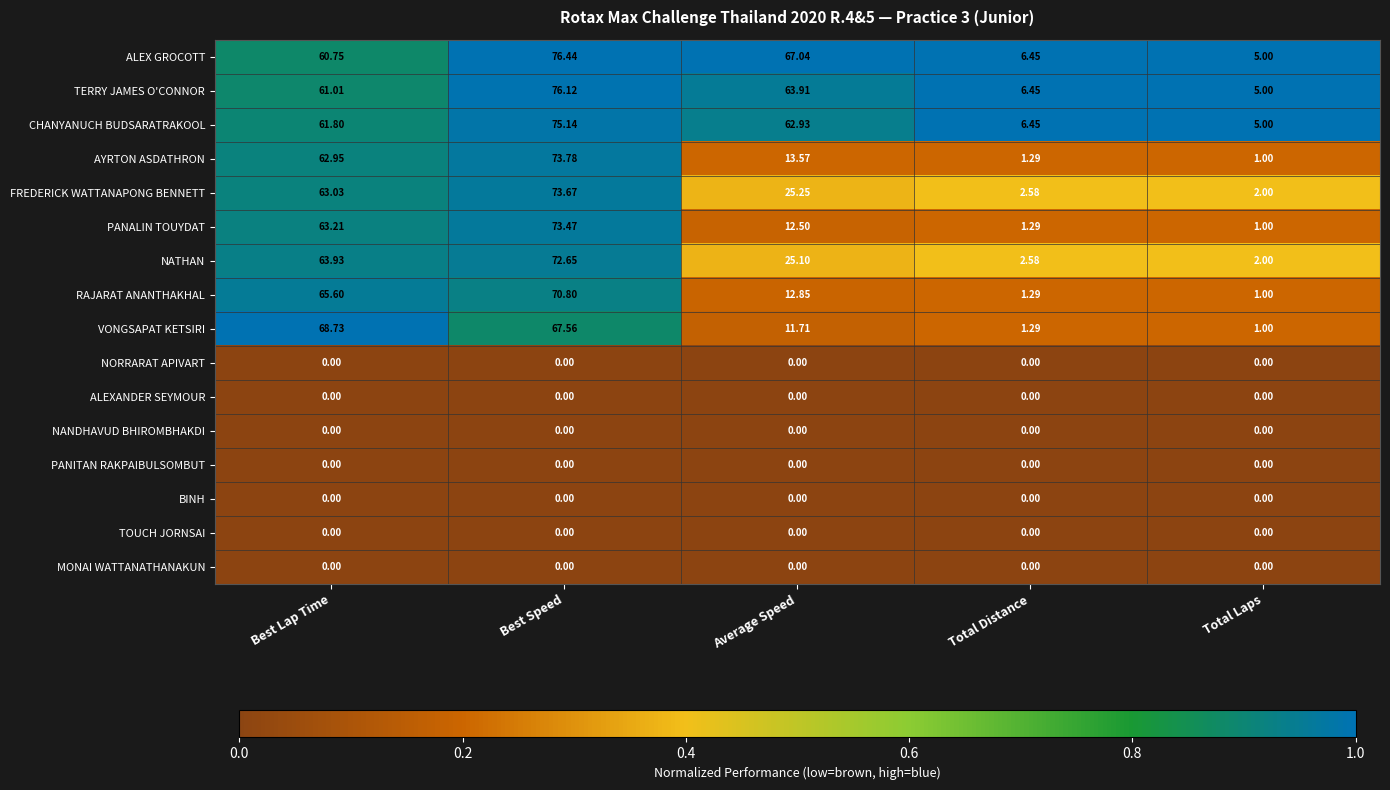

Where does the NATHAN series first go above 25?

Best Lap Time